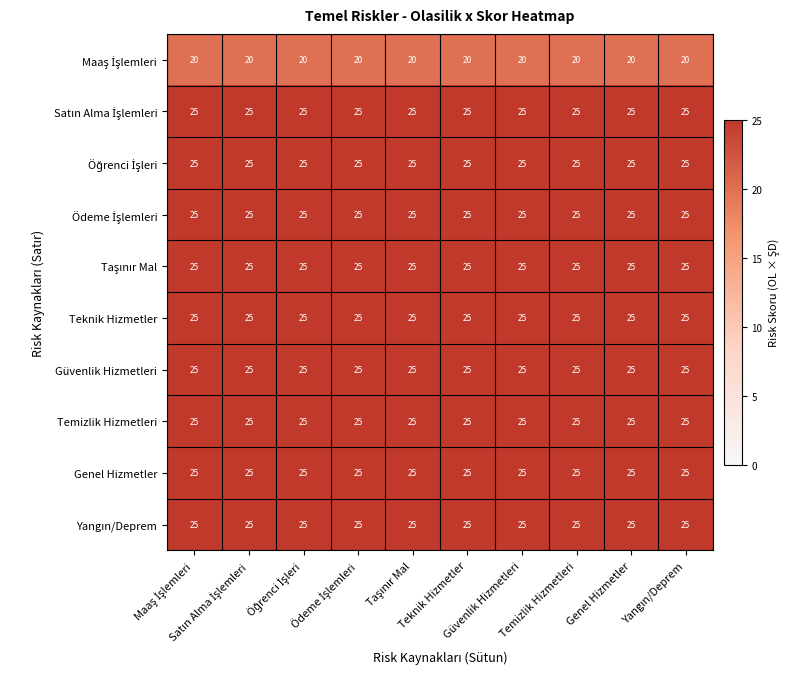

At how many categories does at least one series exceed 24?

10